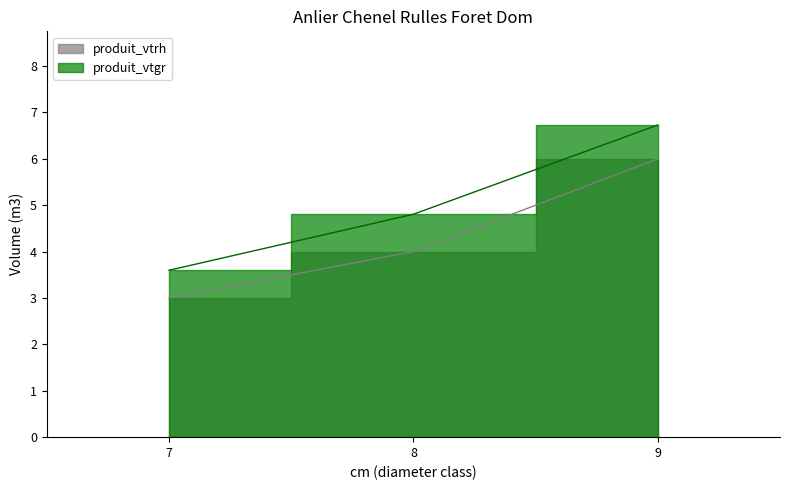

Is the value of produit_vtrh at 9 greater than the value of cm at 8?

Yes